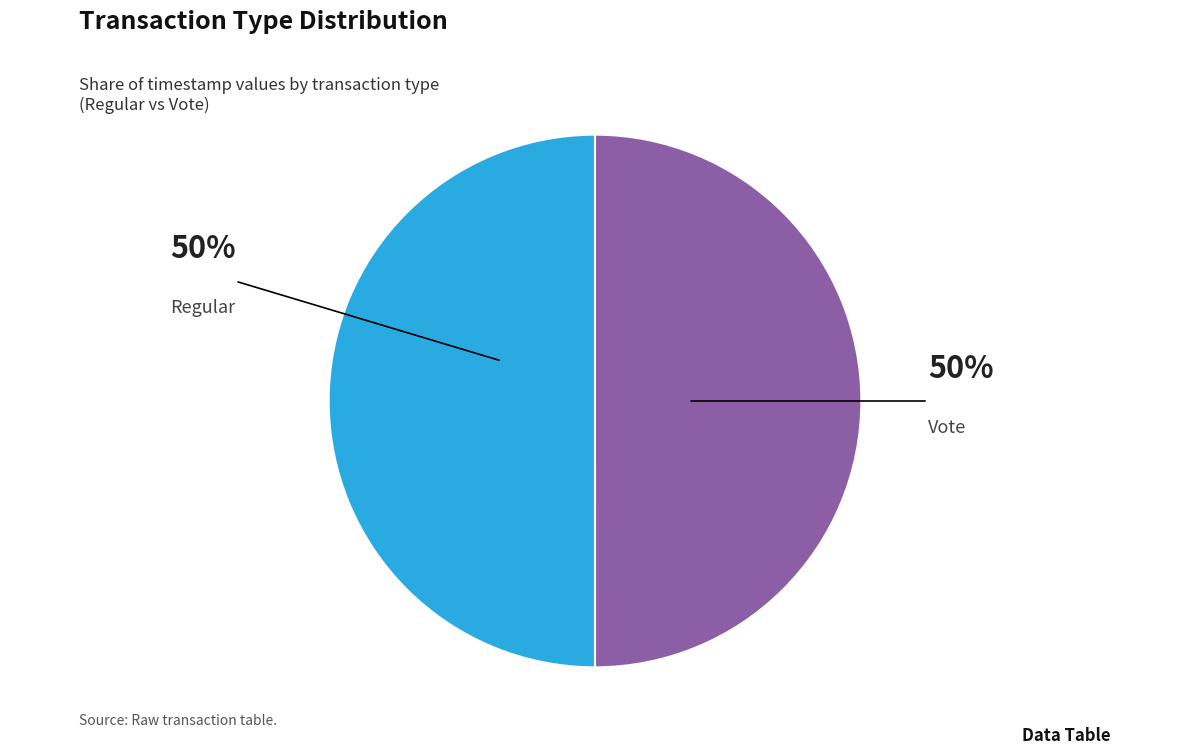

True or false: Vote accounts for 36% of the total.

False